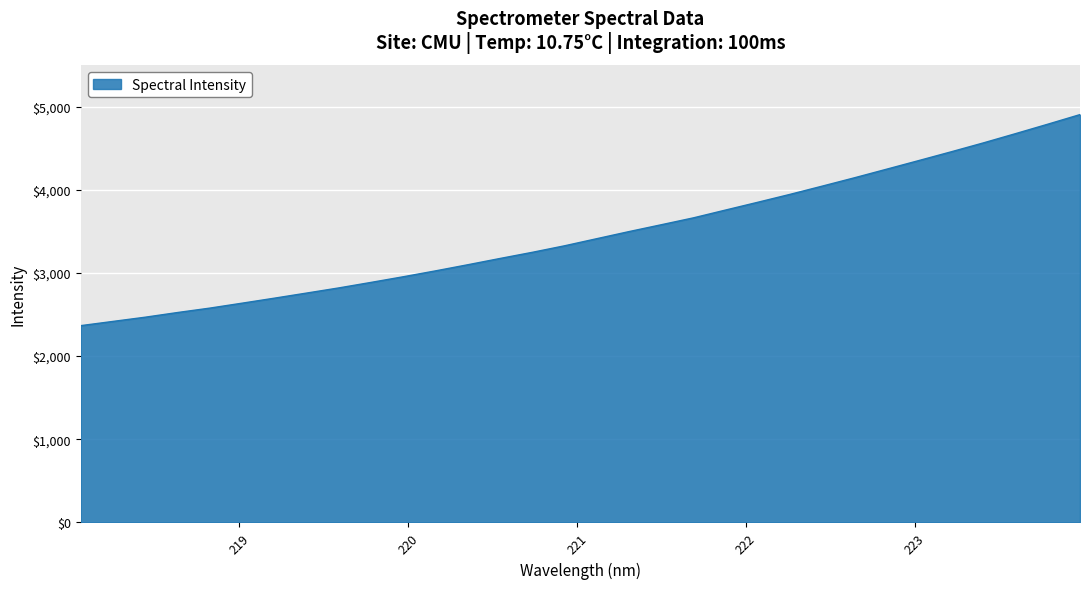

Does the chart display data point markers on the line(s)?

No